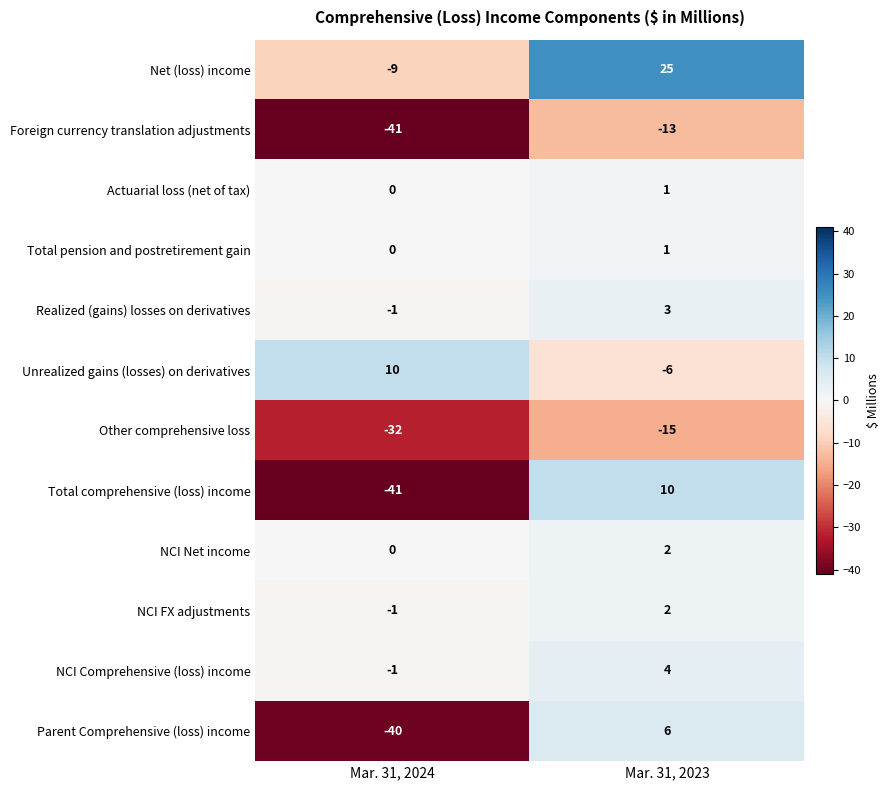

What is the greatest value displayed?

25